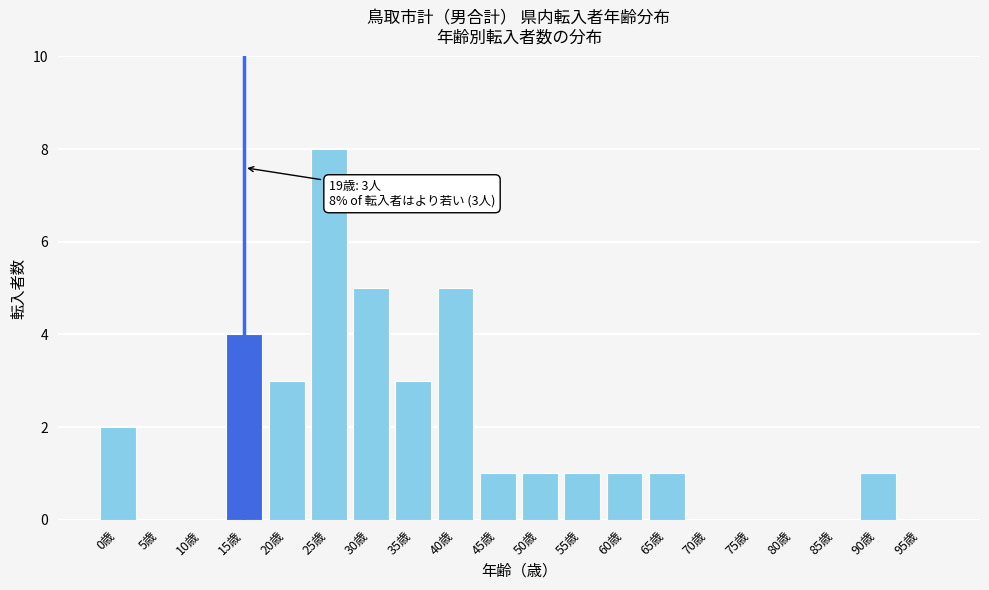

Reading left to right, list all the values displayed in this chart.

0歳=2	5歳=0	10歳=0	15歳=4	20歳=3	25歳=8	30歳=5	35歳=3	40歳=5	45歳=1	50歳=1	55歳=1	60歳=1	65歳=1	70歳=0	75歳=0	80歳=0	85歳=0	90歳=1	95歳=0